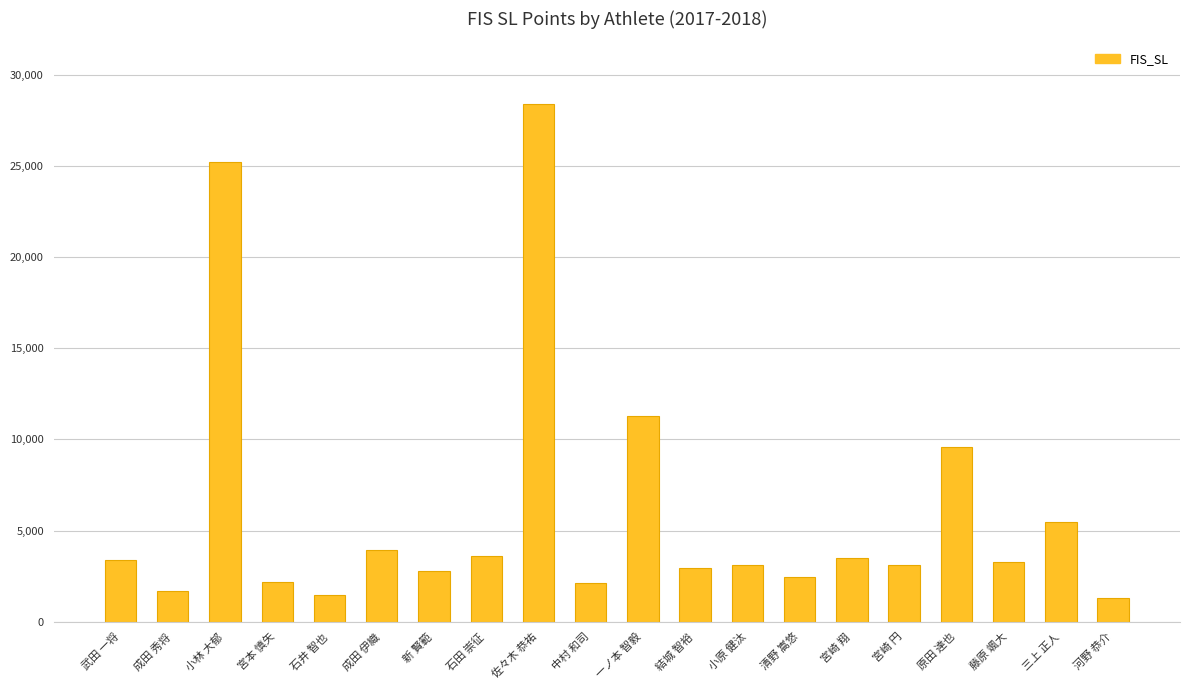

The value at 佐々木 恭祐 is 11934. True or false?

False